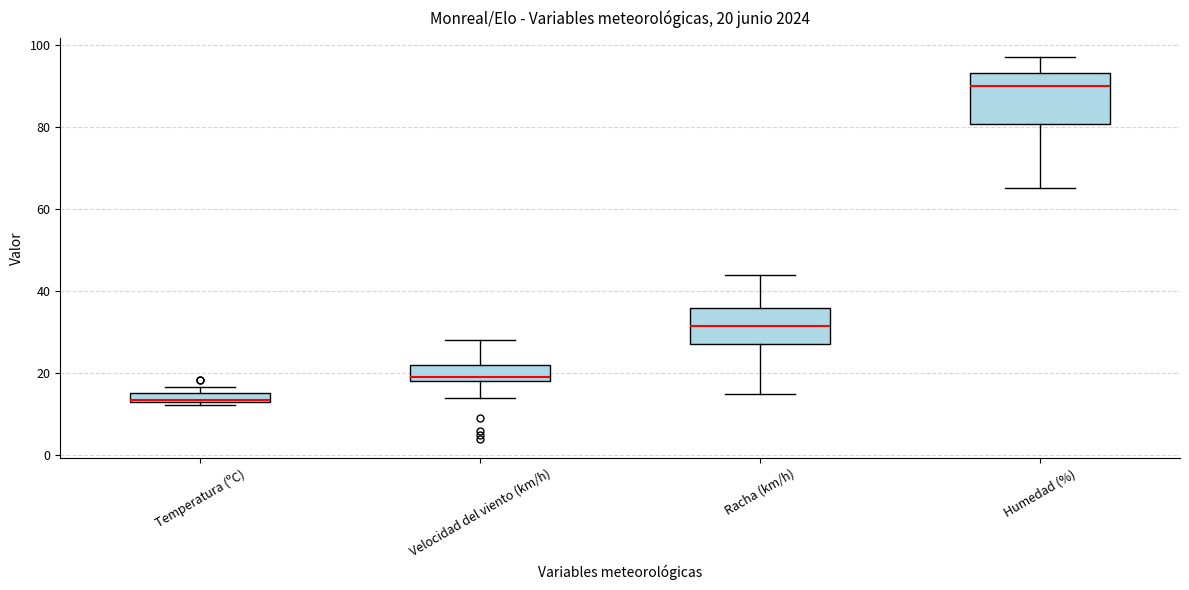

Comparing the boxes themselves (not the whiskers), which one is the tallest?

Humedad (%)